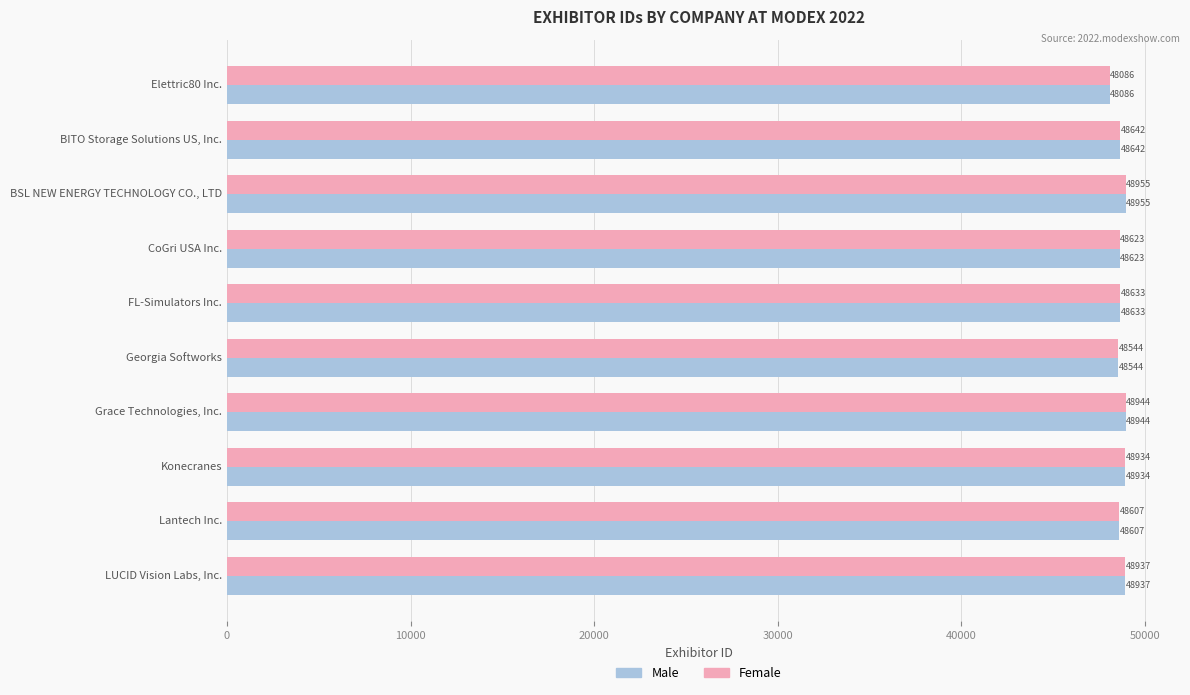

What is the difference between the second highest and minimum values in the Male series?

858